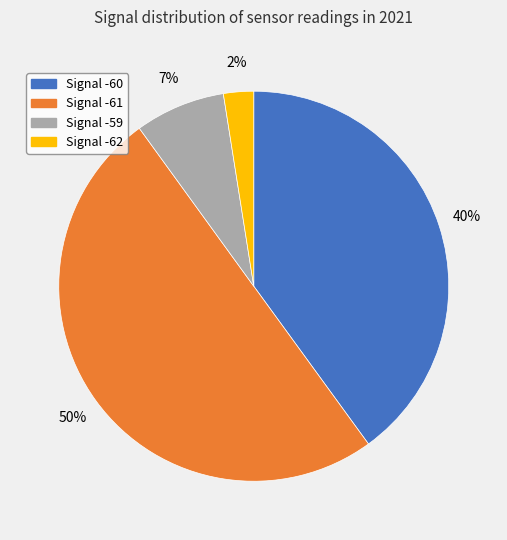

True or false: Signal -62 accounts for 2% of the total.

True